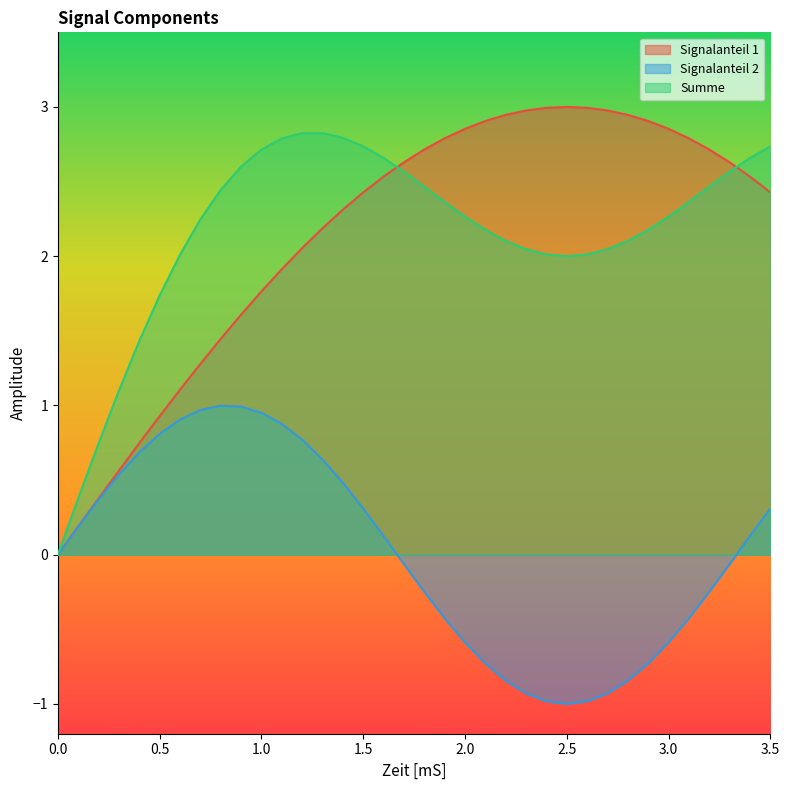

What are all the series names shown in the legend?

Signalanteil 1, Signalanteil 2, Summe